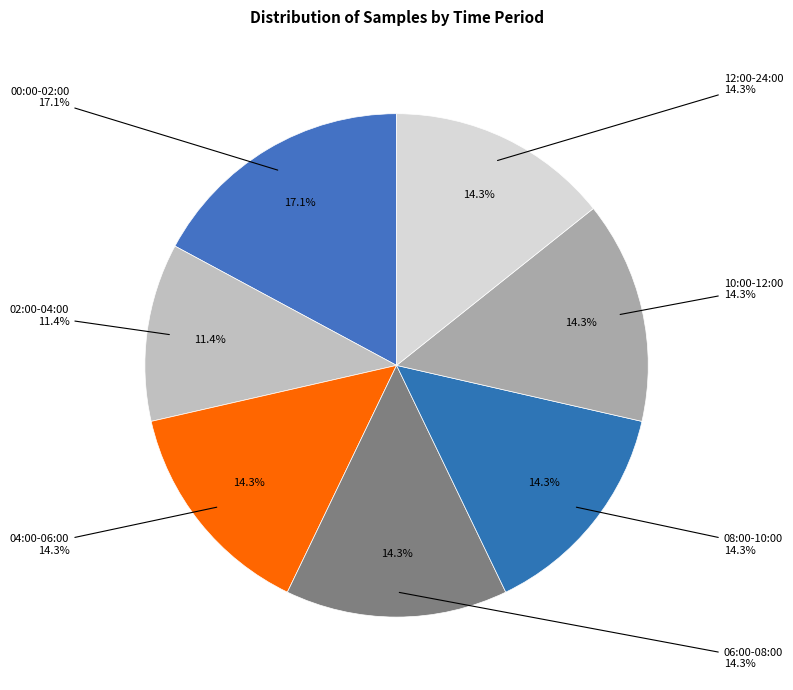

Is there a majority slice in this chart?

No